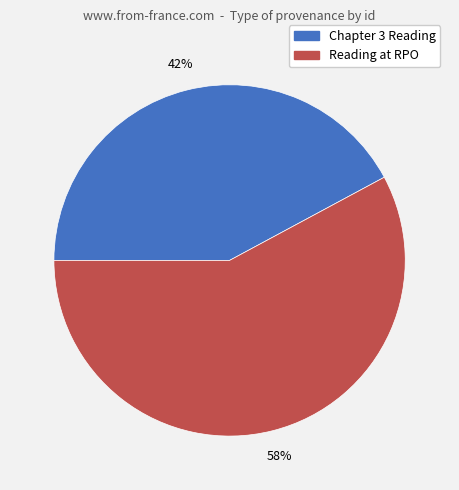

Which slice is the largest?

Reading at RPO